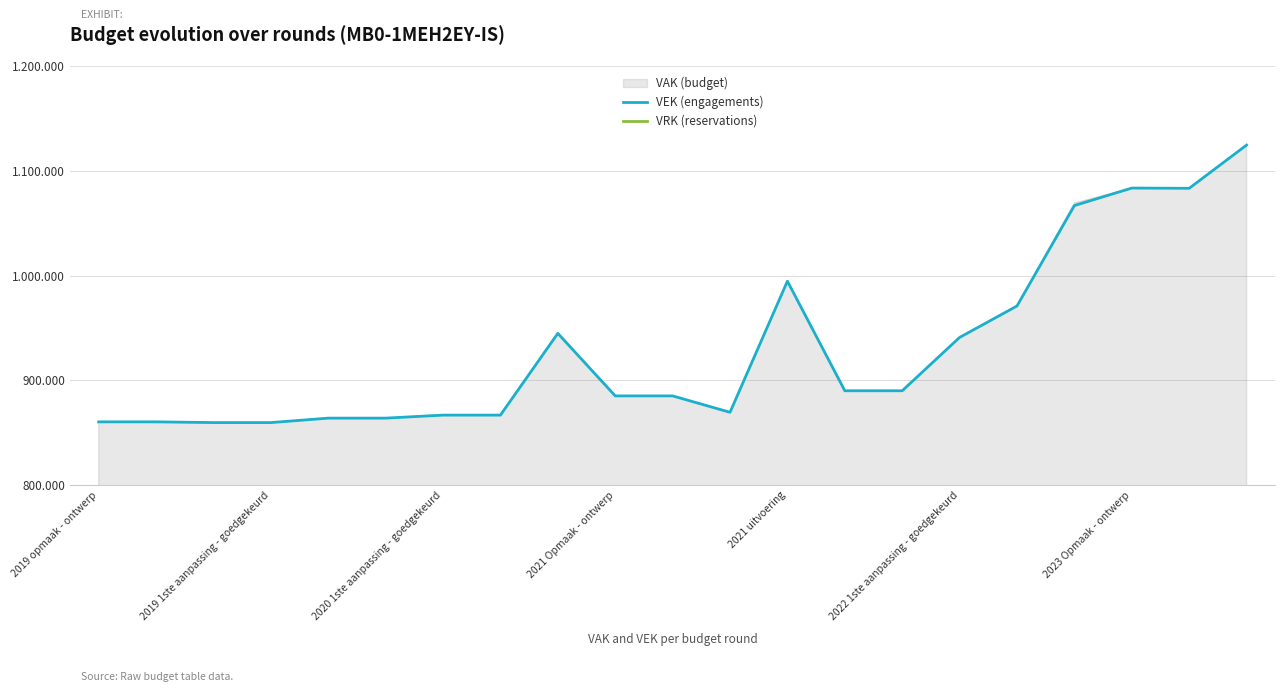

True or false: VRK (reservations) has more than 2 interior local peaks.

False